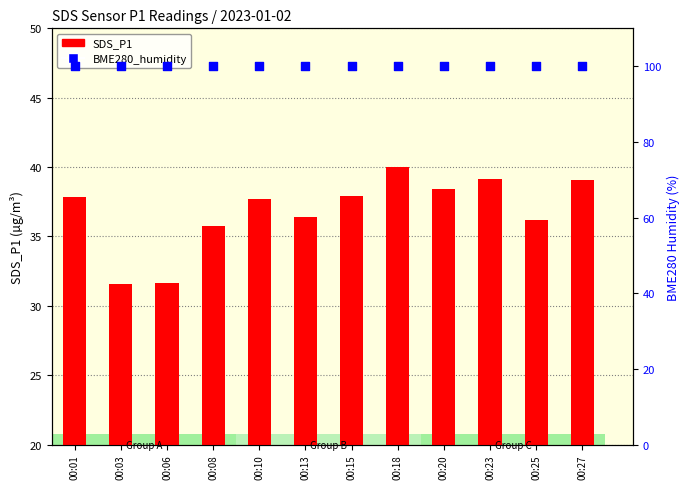

What is the total value across all series at 00:23?

139.1